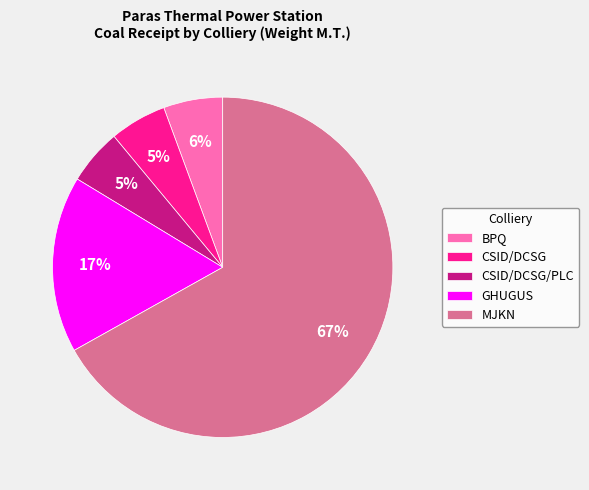

Combined, do GHUGUS and BPQ account for over 50%?

No